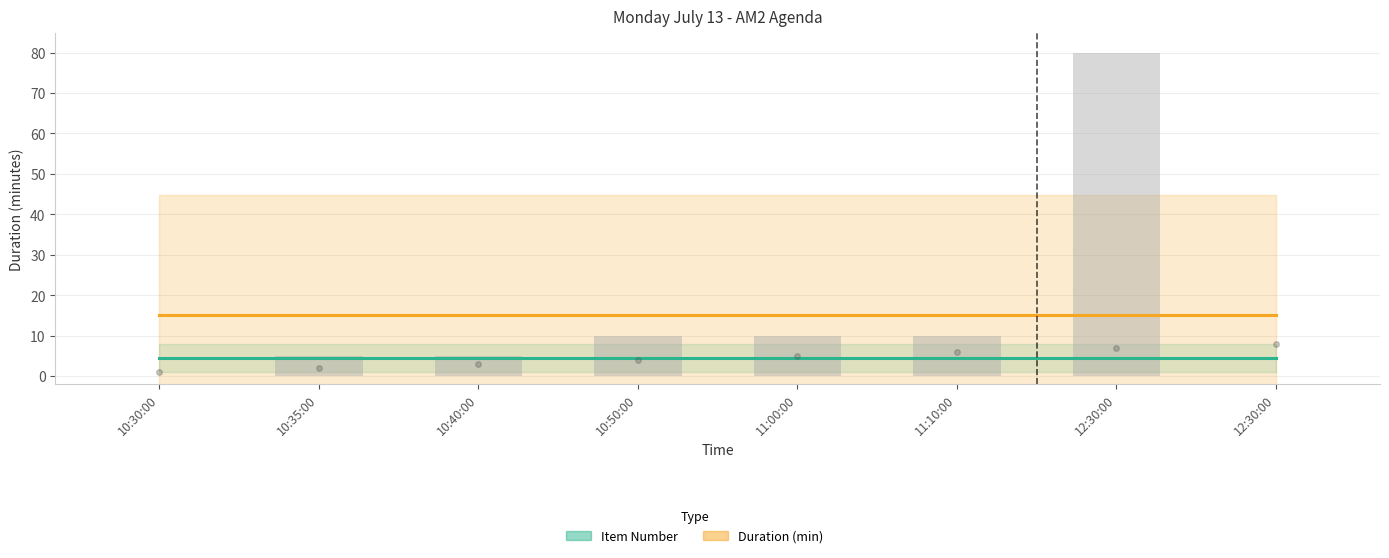

Count the Item Number values in the range 3 to 7.

5